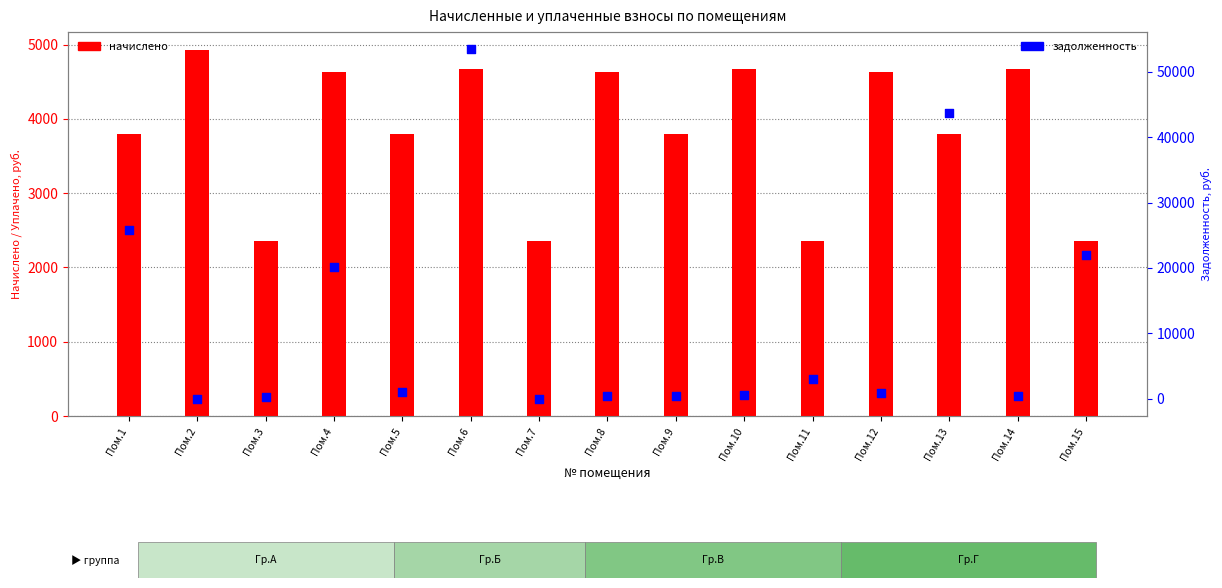

Which series has the largest total across all categories?

задолженность